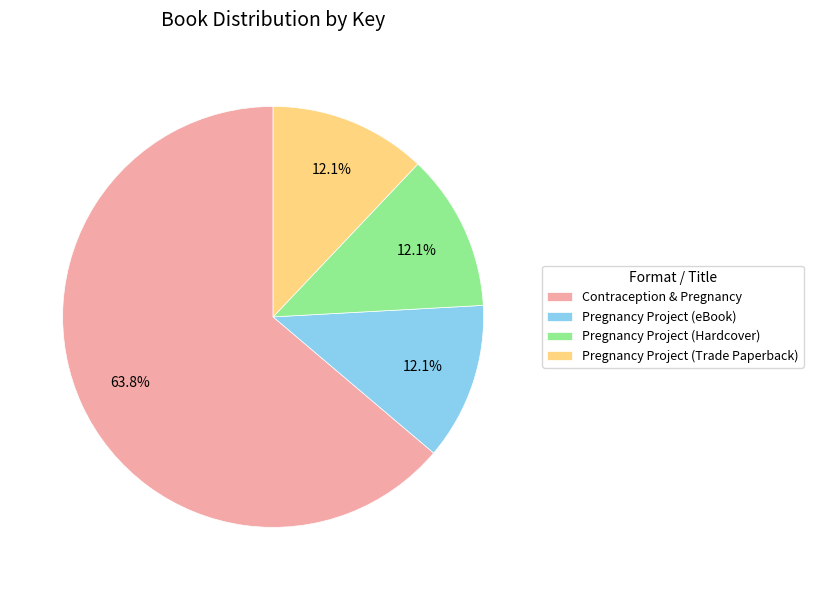

Is Pregnancy Project (eBook) the majority of the pie?

No